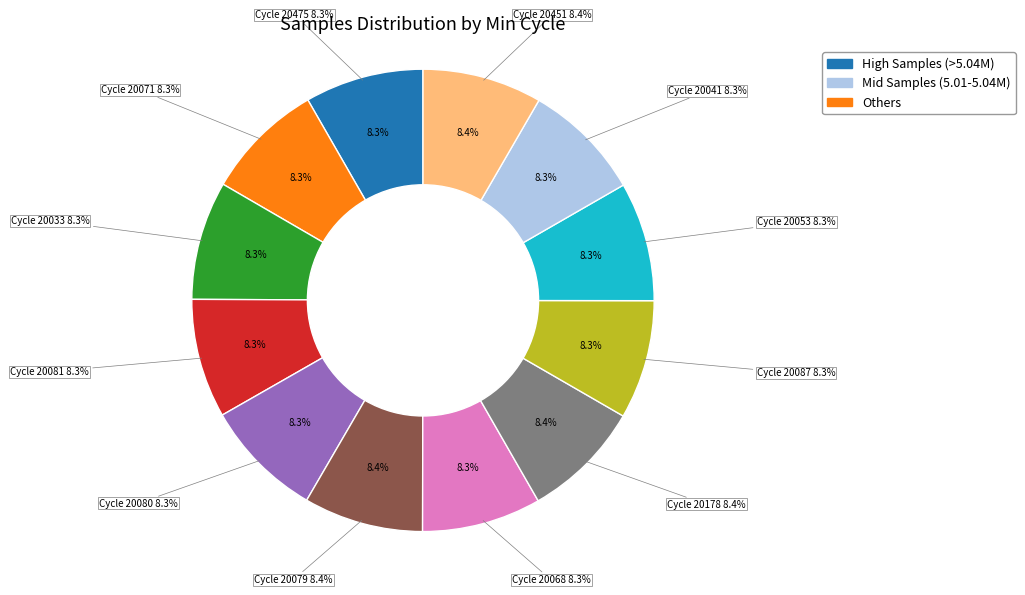

Rank the categories by value from highest to lowest.

28/20178, 28/20079, 28/20451, 28/20080, 28/20081, 28/20068, 28/20053, 28/20041, 28/20071, 28/20087, 28/20033, 28/20475